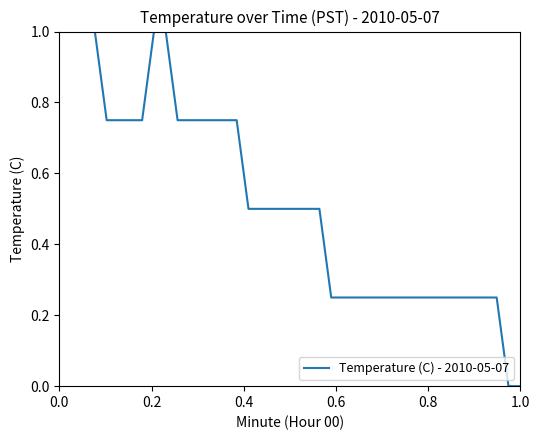

What is the maximum value shown in the chart?

1.0